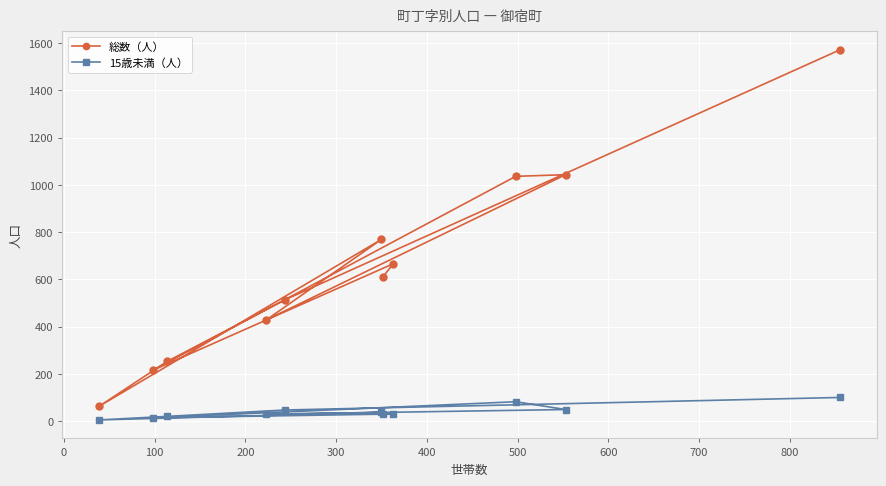

True or false: 15歳未満（人） has more than 0 points higher than both neighbors.

True